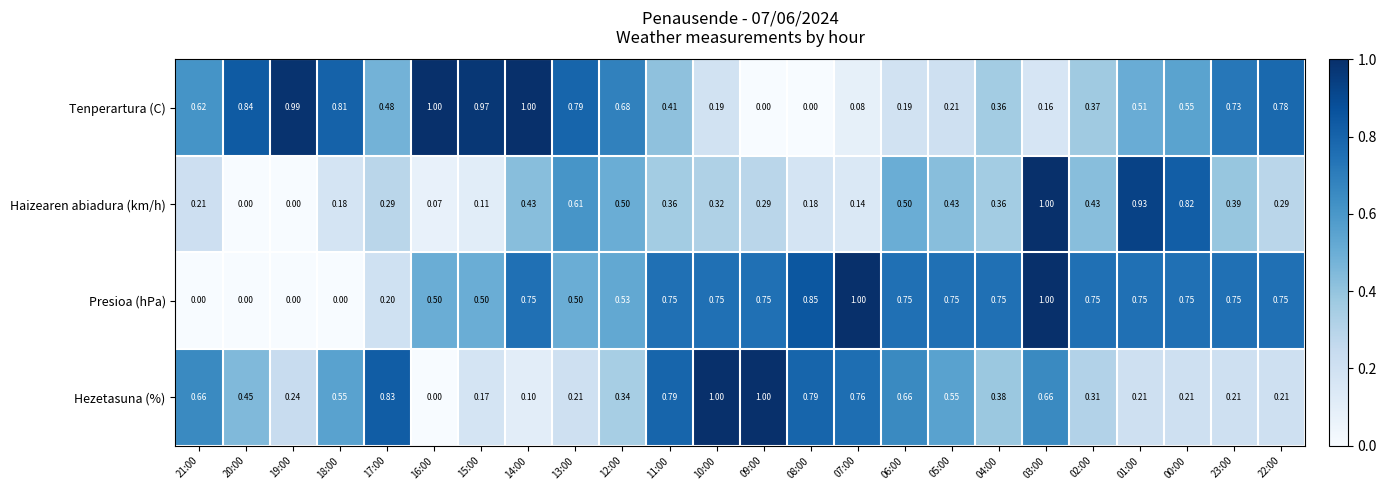

Which series has the largest total across all categories?

Presioa (hPa)